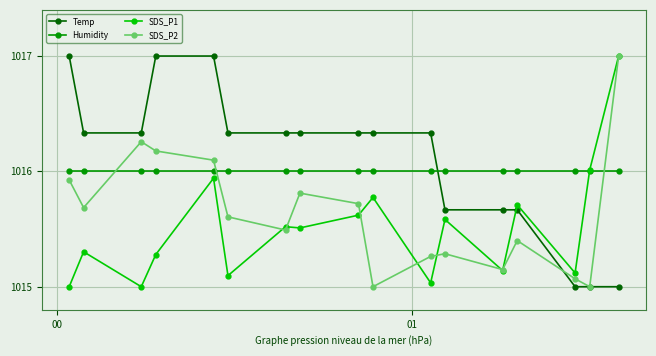

How many times do SDS_P1 and Temp cross each other?

1